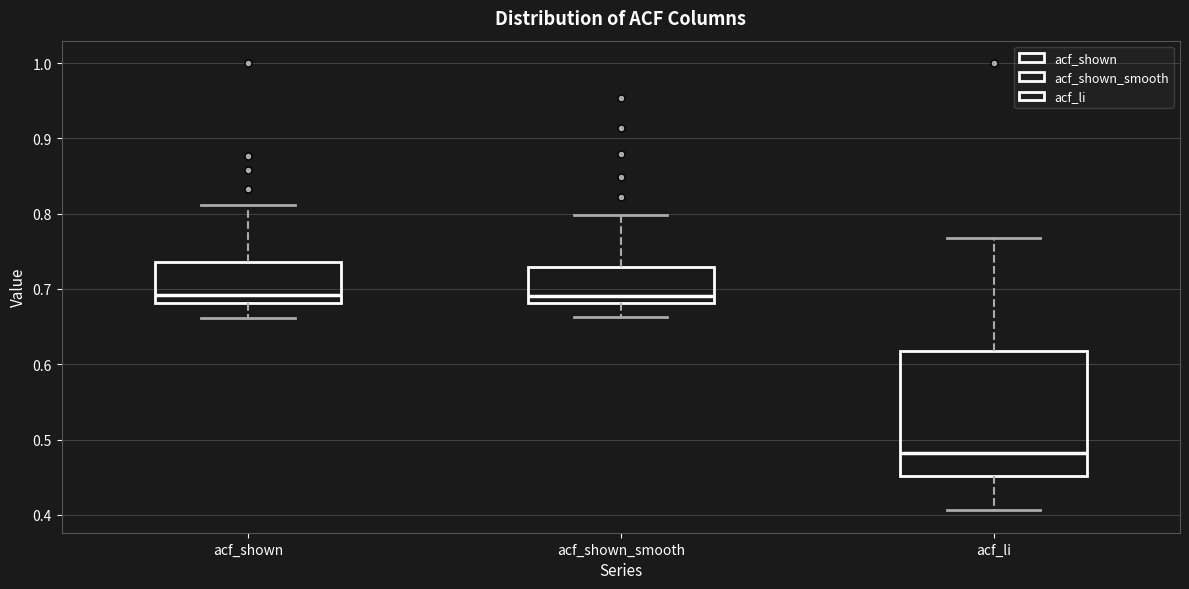

Where is the lower edge of the box for acf_li on the y-axis? The values are not printed on the chart, so give them approximately, as read against the axis.

0.45